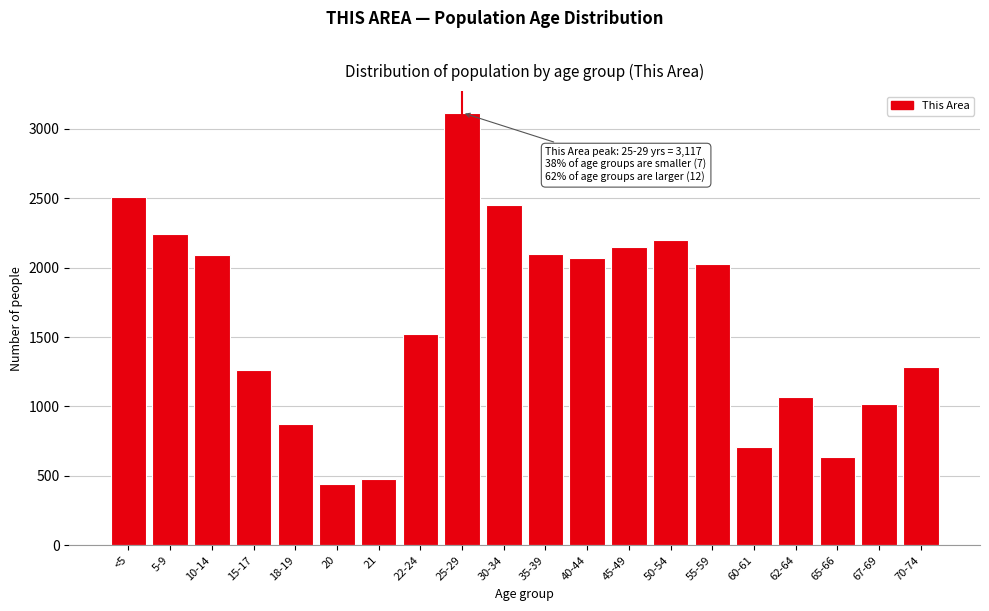

What is the value of the 19th bar from the left?

1016